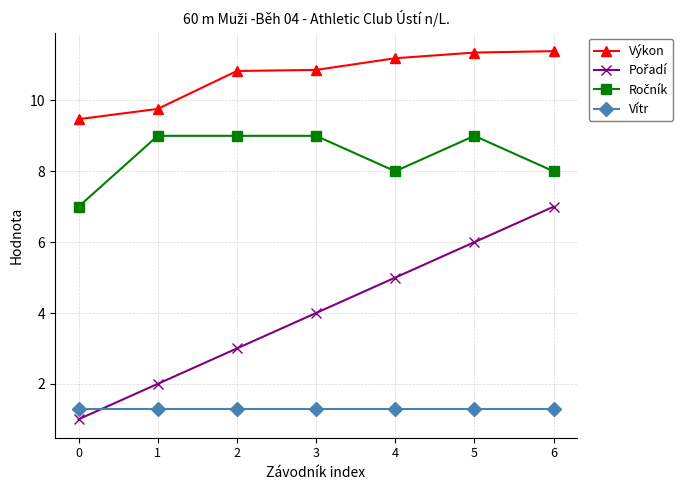

What is the value of the Vítr point at the 3rd from the left?

1.3